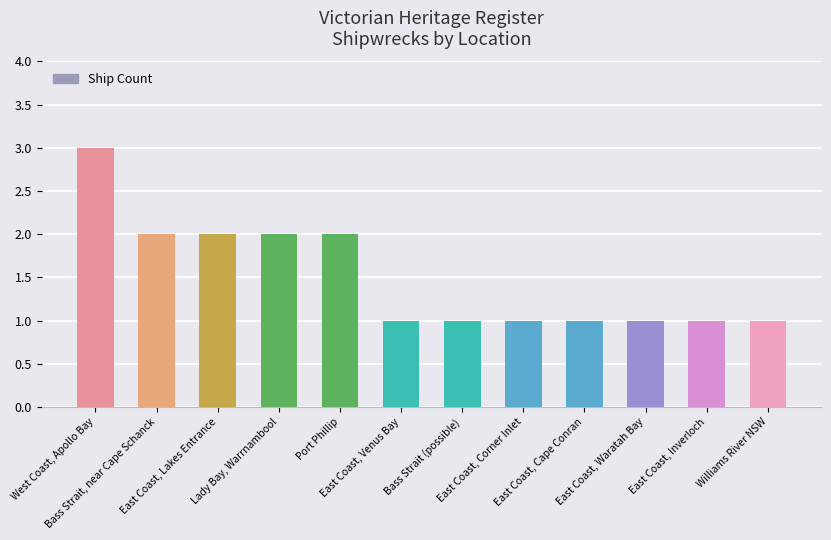

True or false: the data shows 1 at East Coast, Inverloch.

True